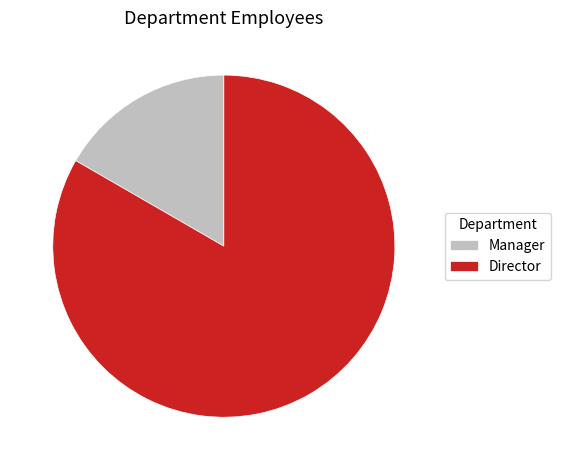

True or false: Director accounts for 83% of the total.

True